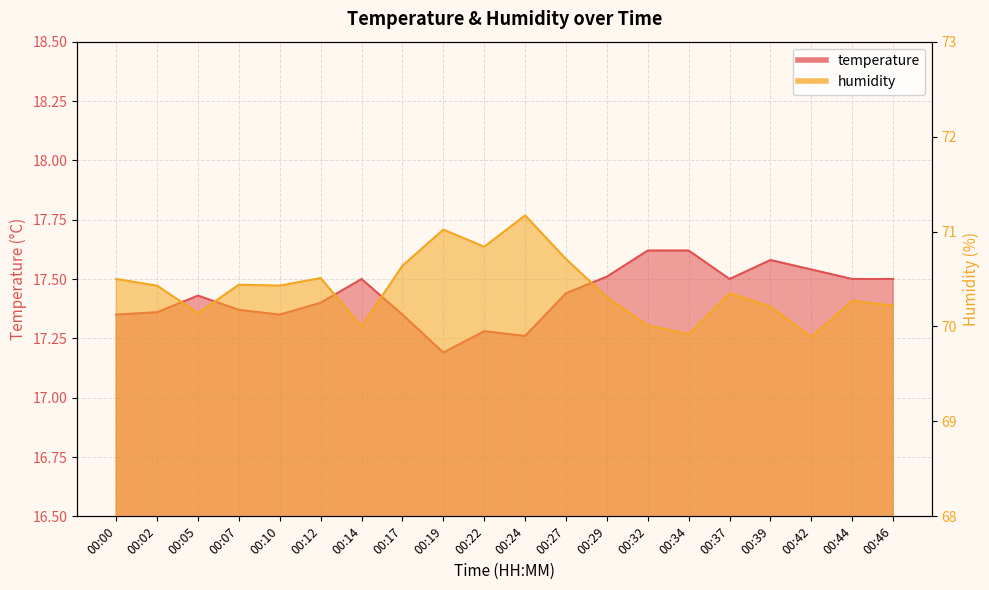

Count the number of categories in the chart.

20